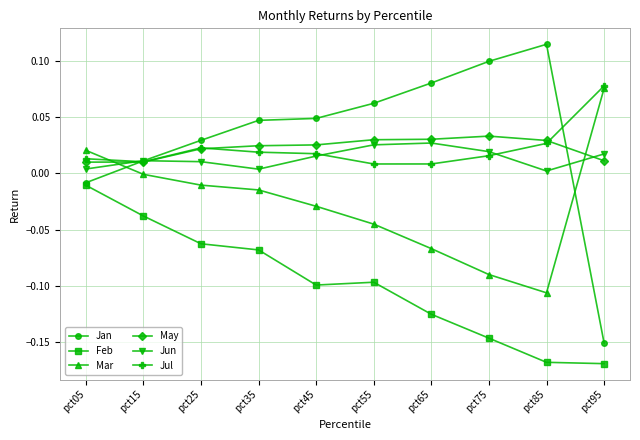

Where do Jun and Mar first cross each other?

pct05 and pct15